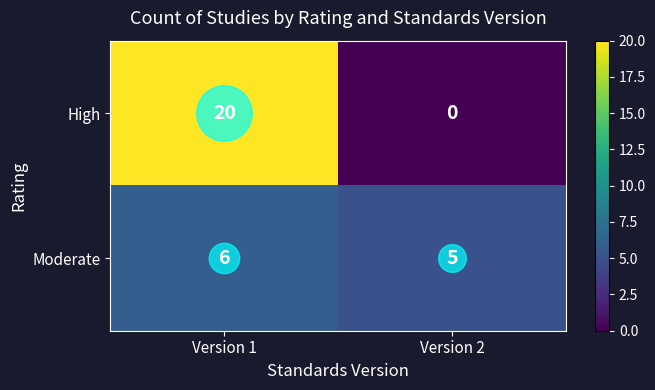

List the series in order of their overall mean, highest first.

High, Moderate